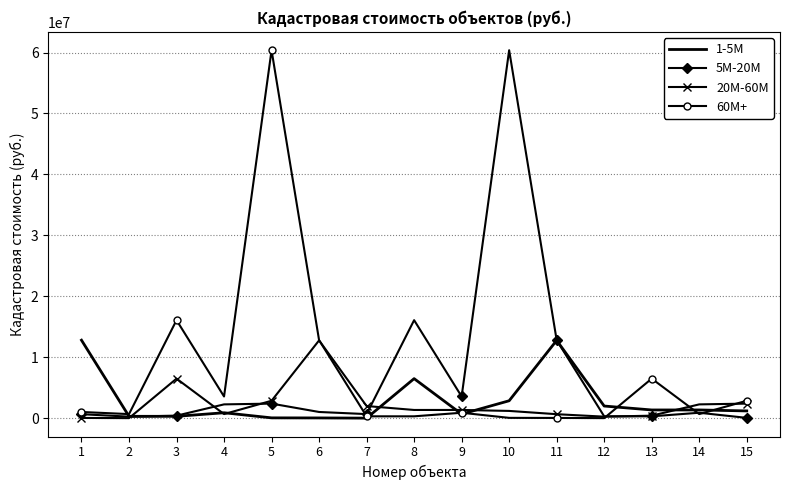

At how many categories does at least one series exceed 13692980?

4